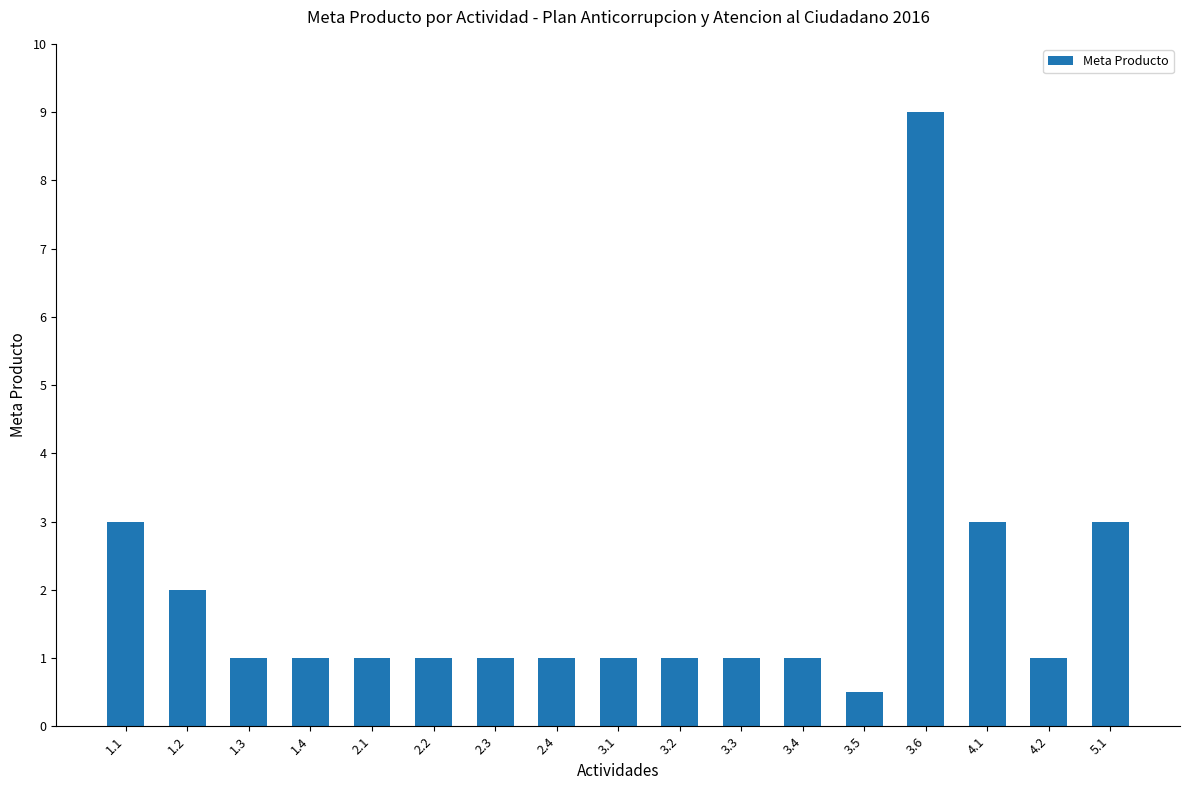

Which category has the lowest value across all series?

3.5